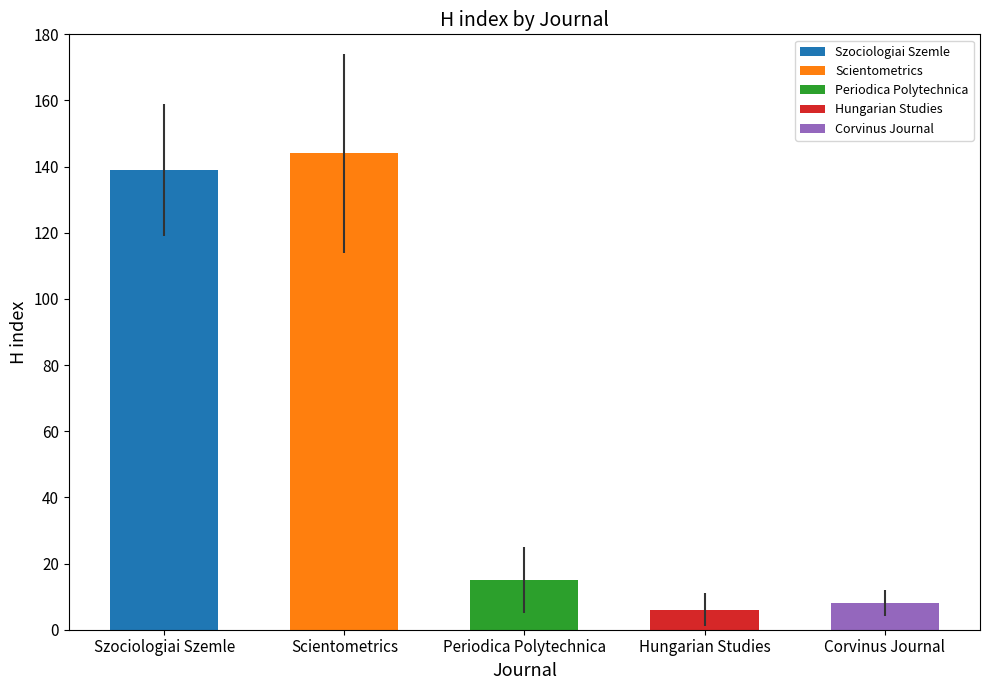

Reading right to left, extract all data points from this chart.

8	6	15	144	139